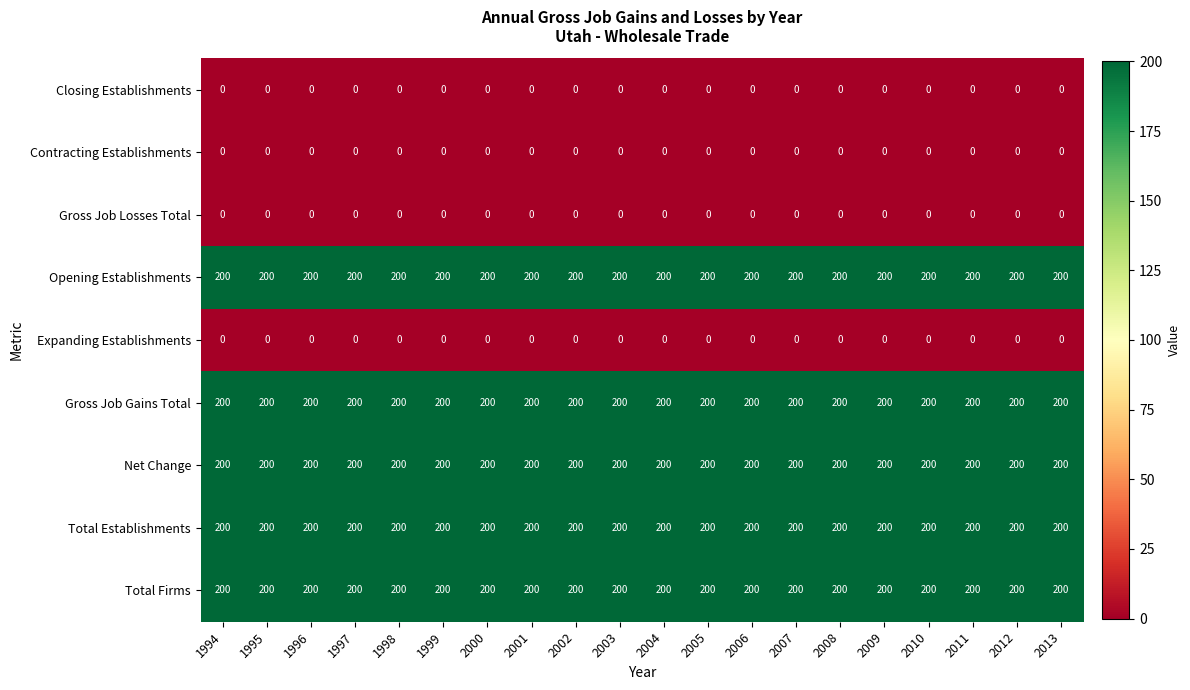

What is the highest value of the Total Establishments series?

200